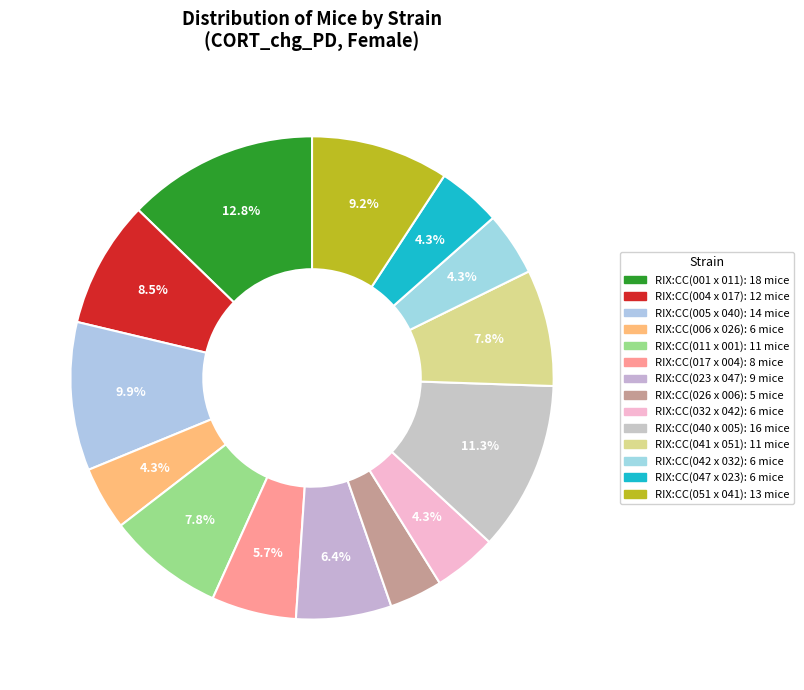

Rank the categories by value from highest to lowest.

RIX:CC(001 x 011), RIX:CC(040 x 005), RIX:CC(005 x 040), RIX:CC(051 x 041), RIX:CC(004 x 017), RIX:CC(011 x 001), RIX:CC(041 x 051), RIX:CC(023 x 047), RIX:CC(017 x 004), RIX:CC(006 x 026), RIX:CC(032 x 042), RIX:CC(042 x 032), RIX:CC(047 x 023), RIX:CC(026 x 006)